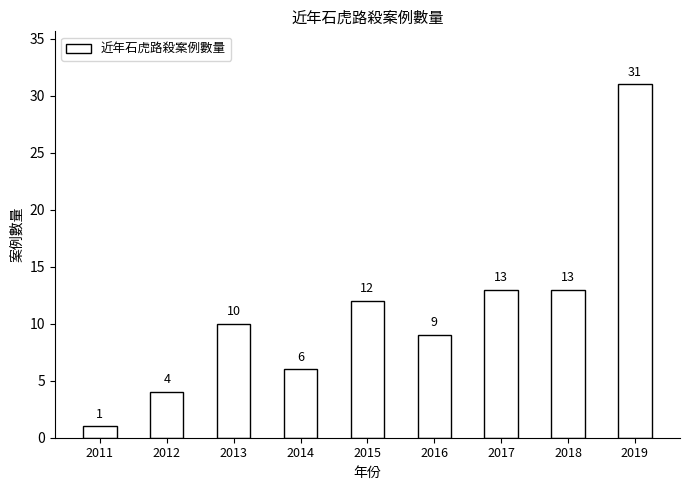

True or false: the data shows 12 at 2015.

True